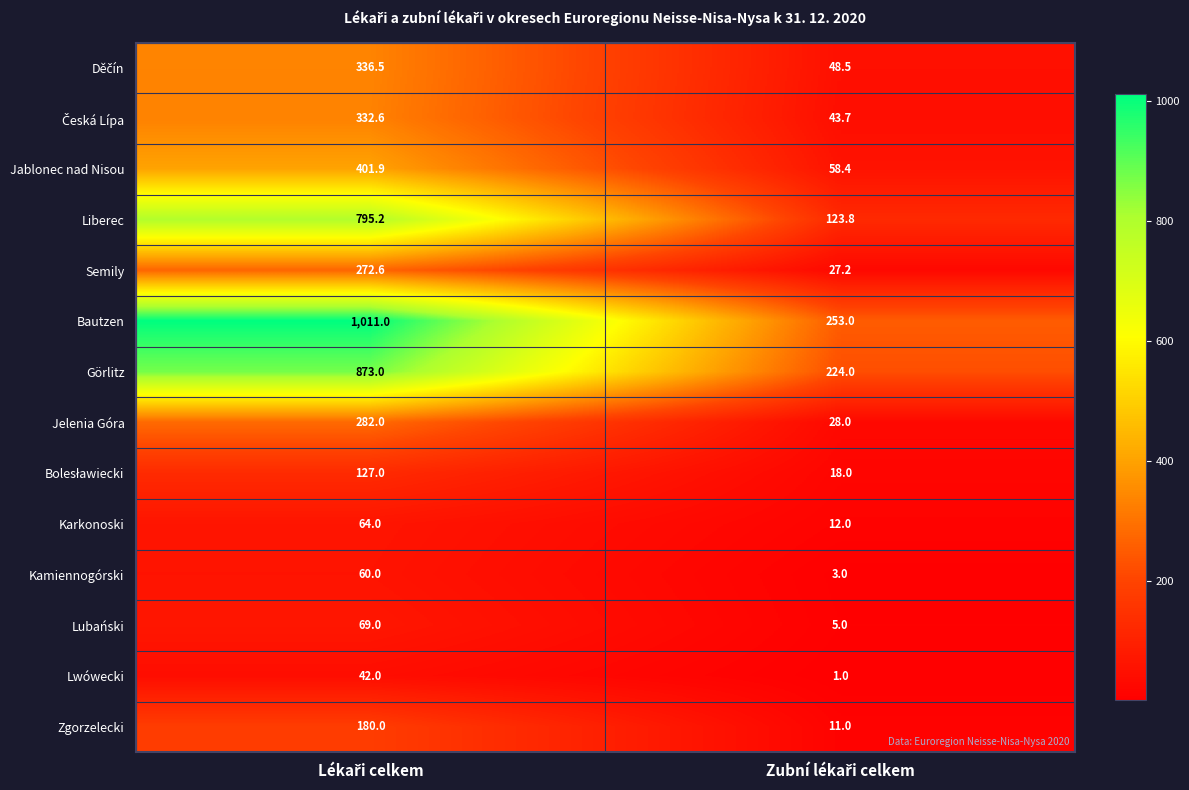

At how many categories does at least one series exceed 351?

1